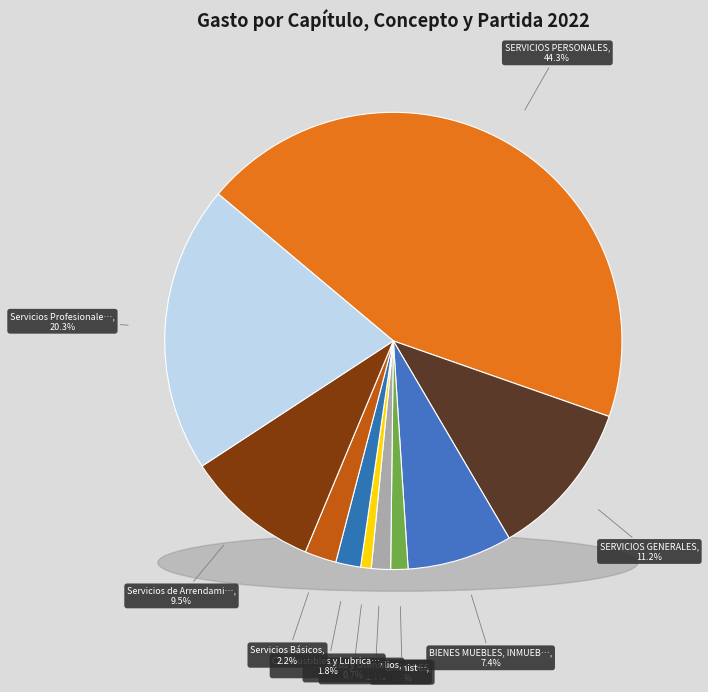

What is the ratio of the value at Servicios Básicos to the value at SERVICIOS PERSONALES?

0.1